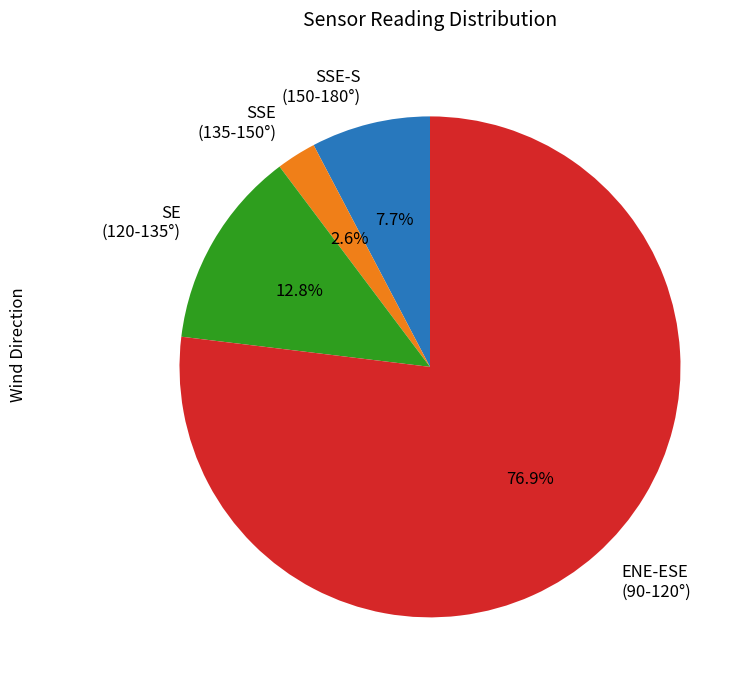

Which has a higher value, SSE-S (150-180°) or ENE-ESE (90-120°)?

ENE-ESE (90-120°)